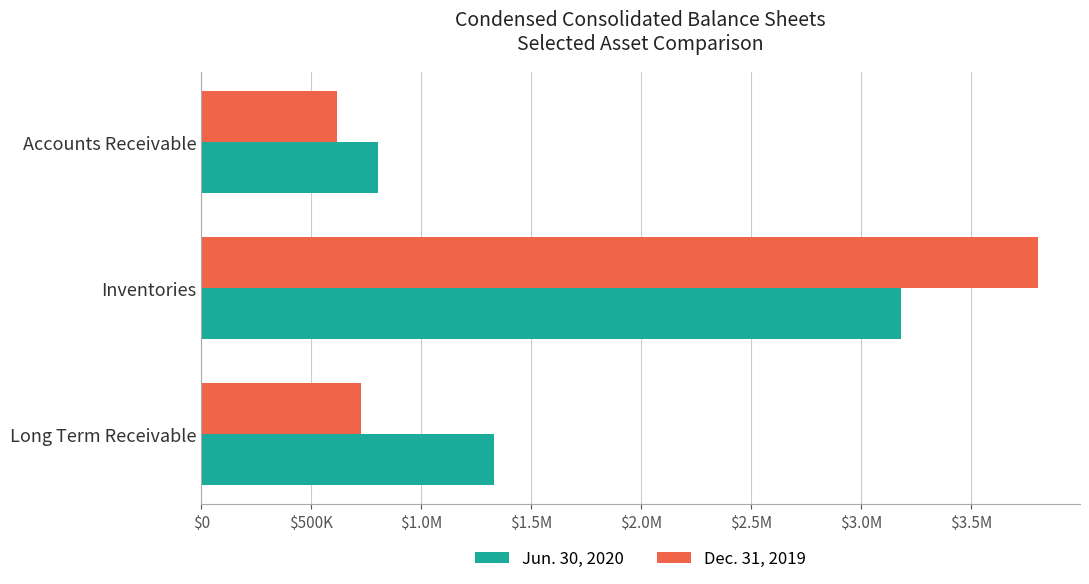

What is the sum of all Dec. 31, 2019 values?

5149008